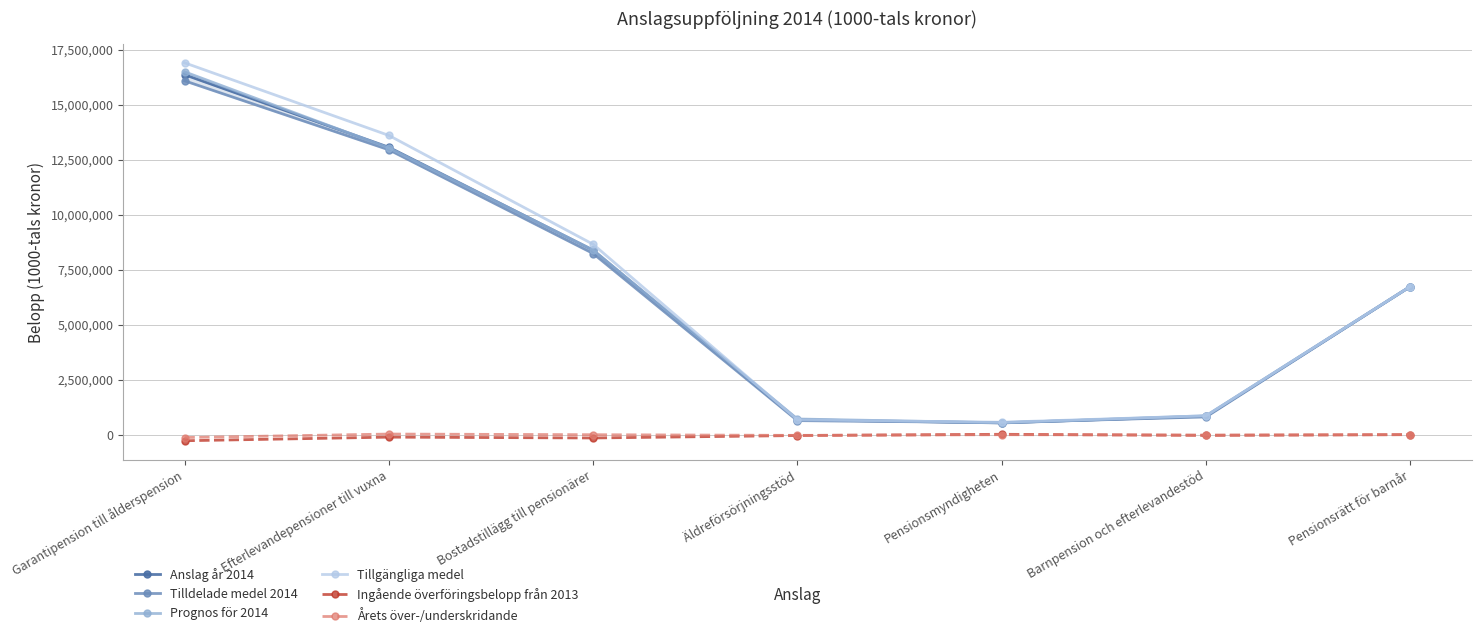

Is it true that Ingående överföringsbelopp från 2013 equals -40712 at Äldreförsörjningsstöd?

True